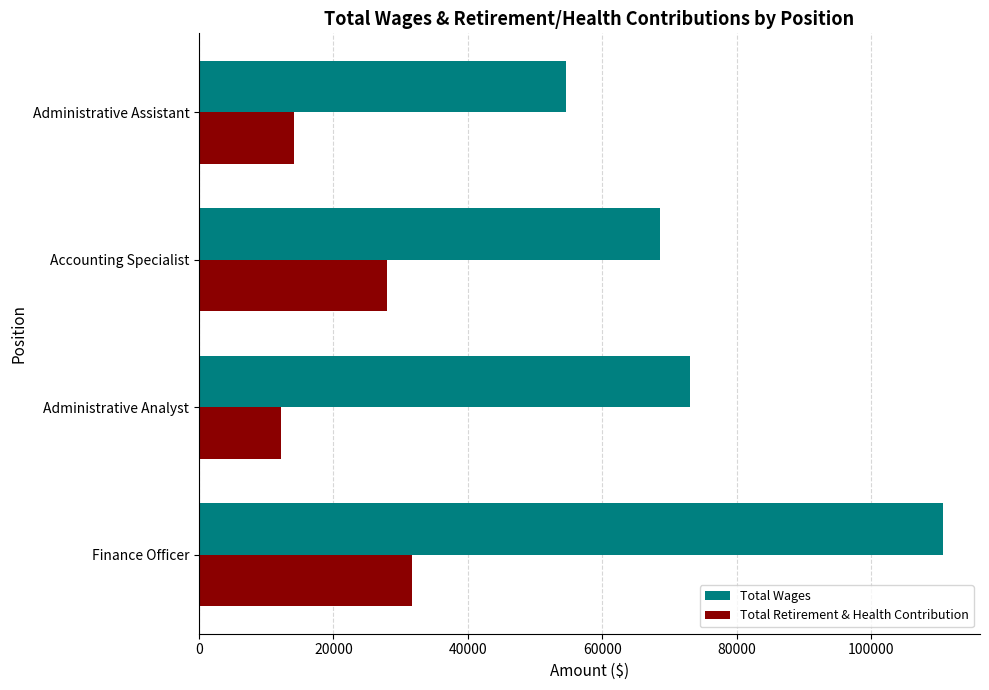

What is the difference between the maximum and second lowest values in the Total Wages series?

42025